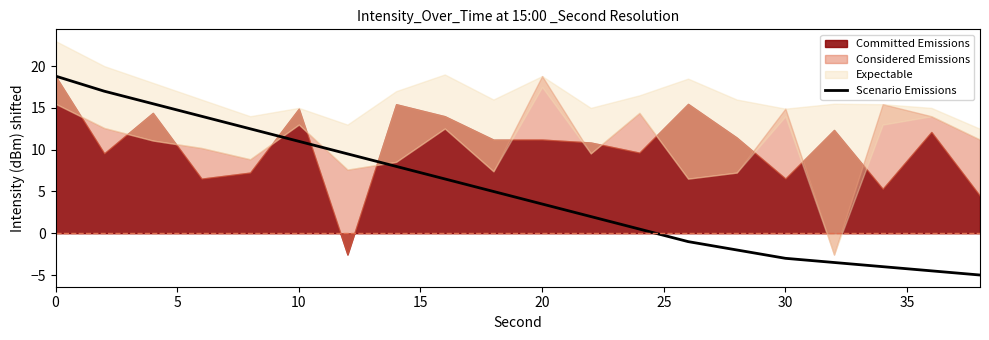

What is the smallest value displayed?

-5.0